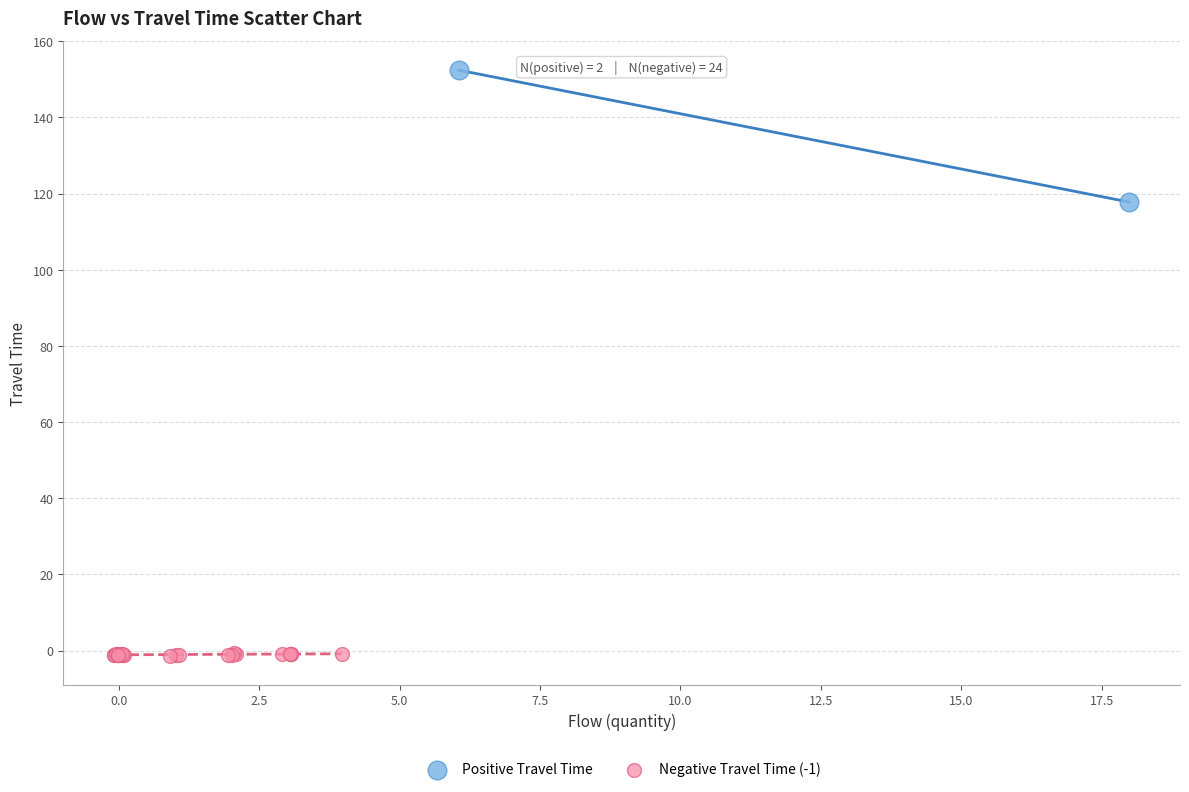

Which series reaches the maximum Y coordinate?

Positive Travel Time